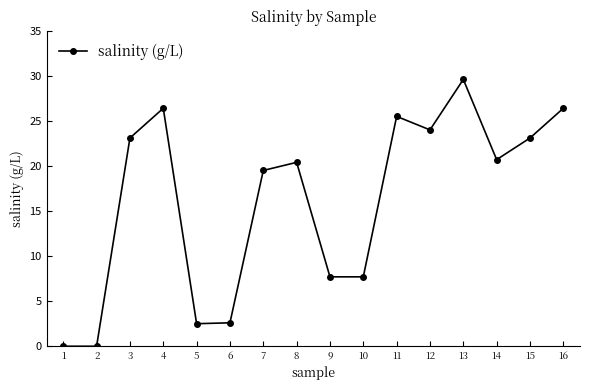

What is the maximum value shown in the chart?

29.6